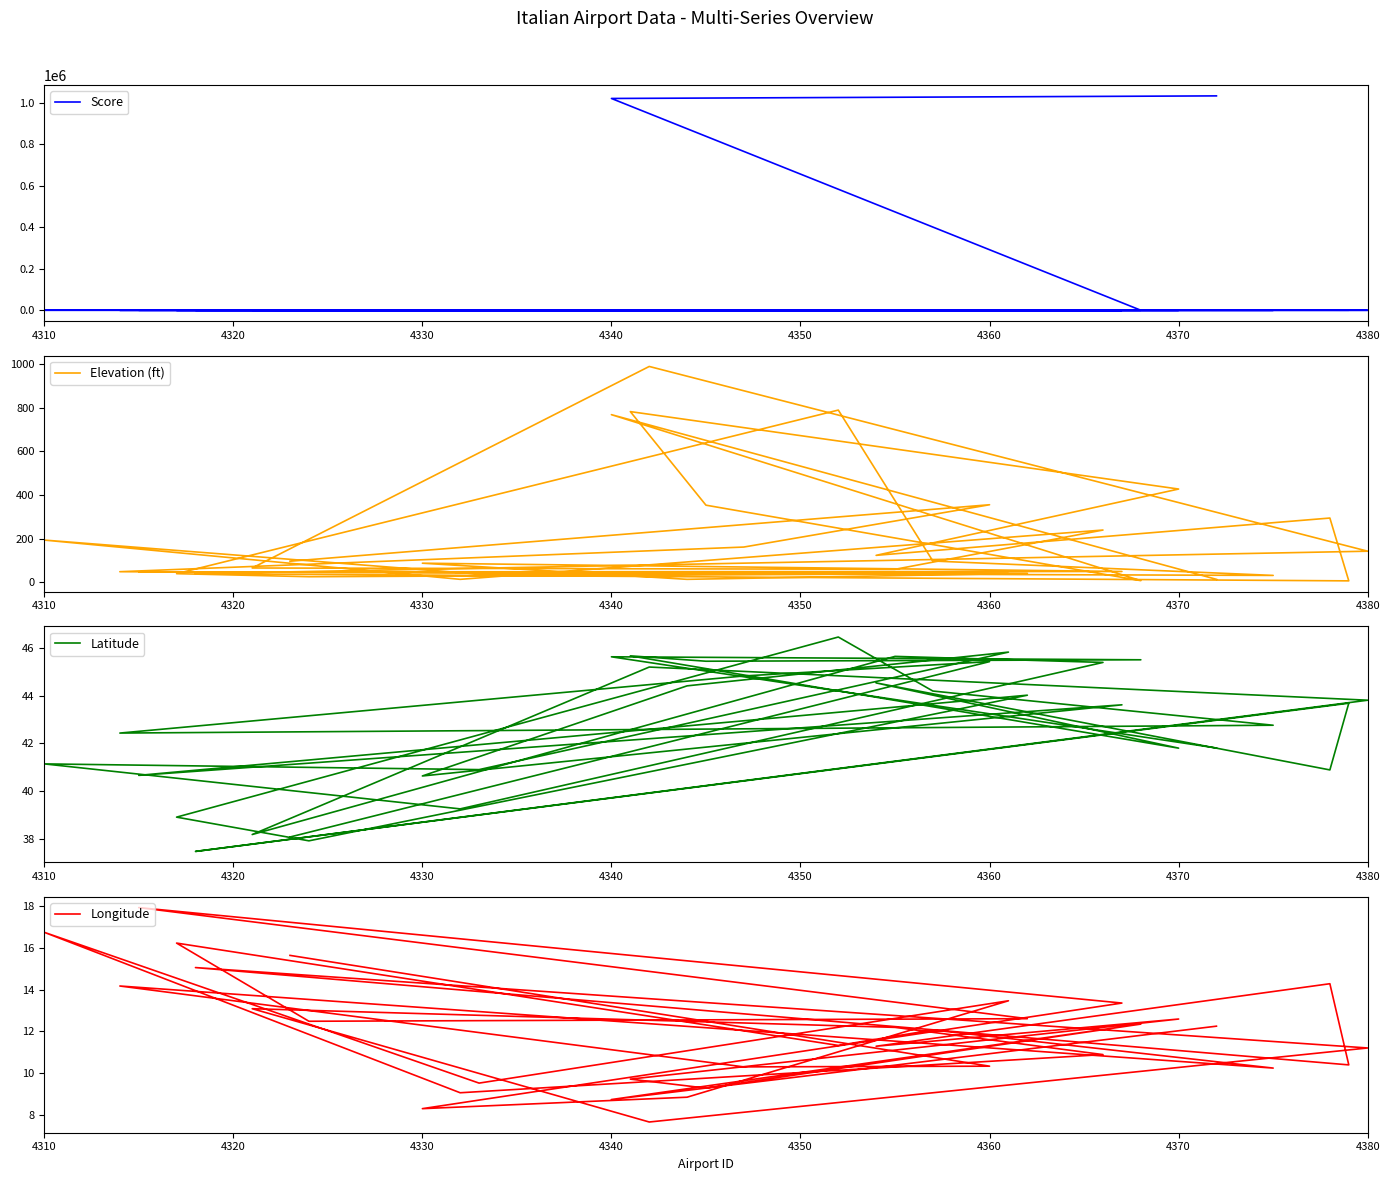

What are all the series names shown in the legend?

Score, Elevation (ft), Latitude, Longitude